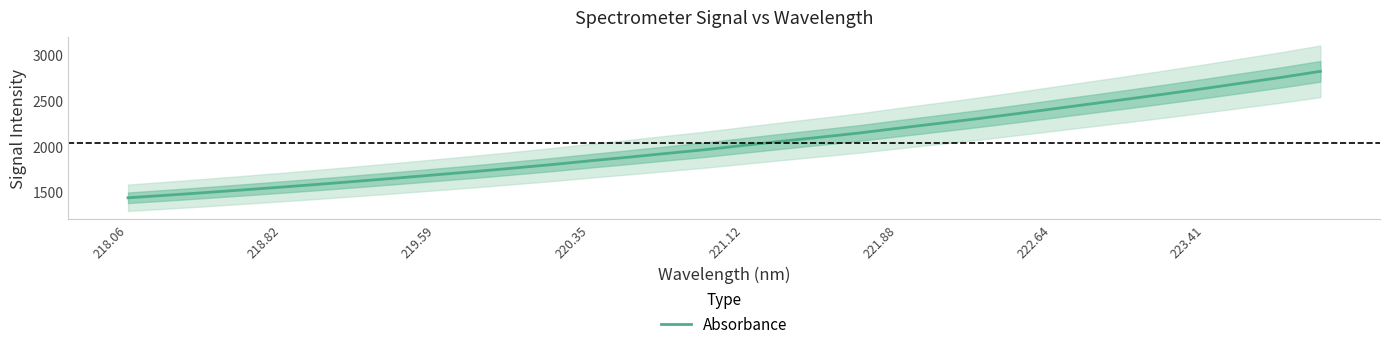

What is the minimum value for Absorbance?

1439.4